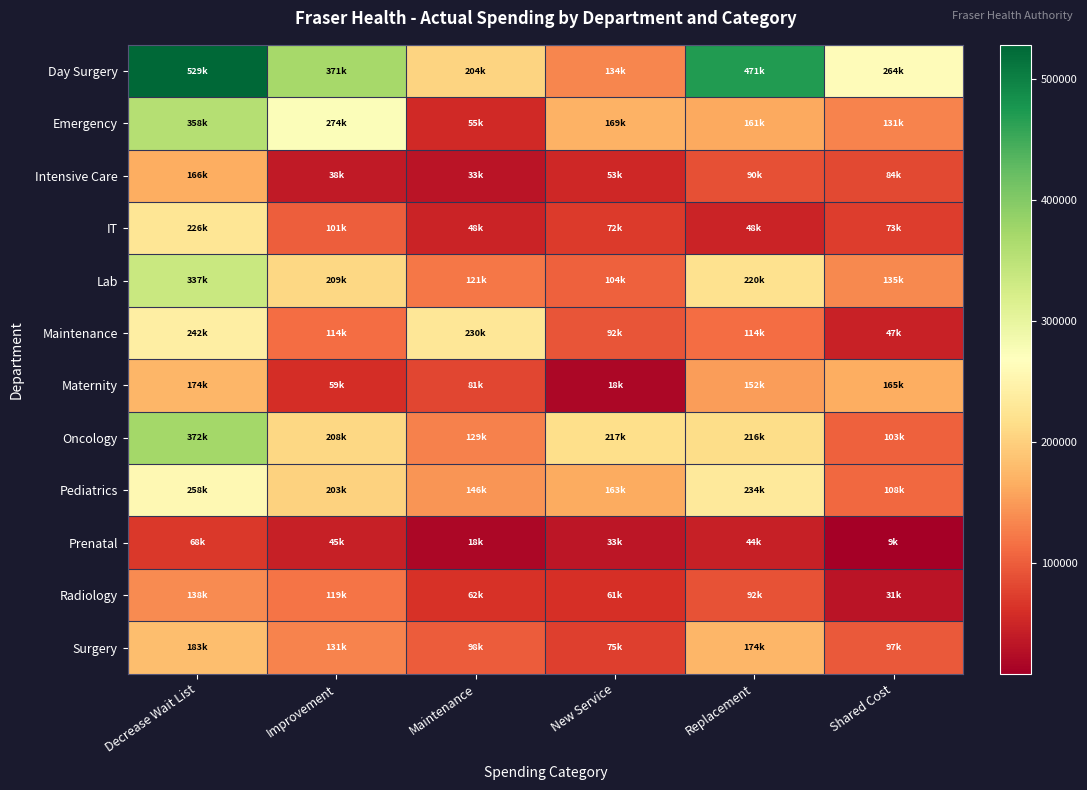

Which has a higher value, Replacement or Shared Cost?

Replacement